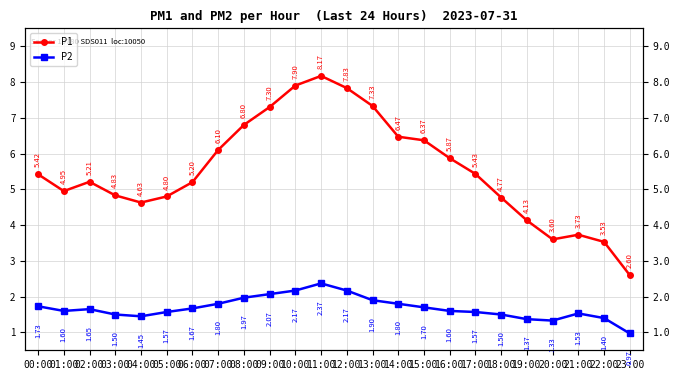

Is it true that P2 equals 1.6 at 16:00?

True